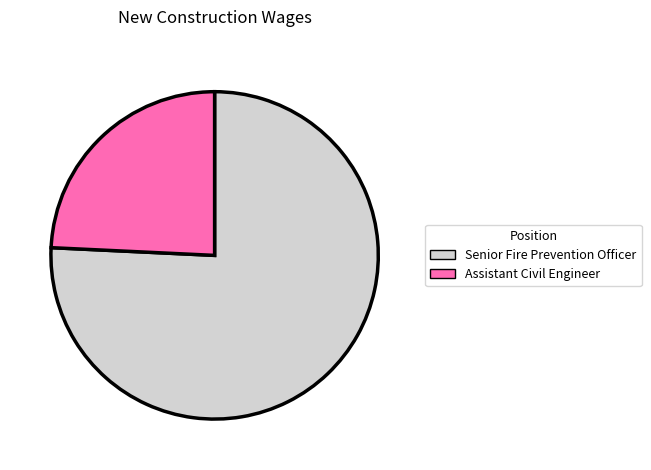

Is the sum of Senior Fire Prevention Officer and Assistant Civil Engineer greater than half?

Yes